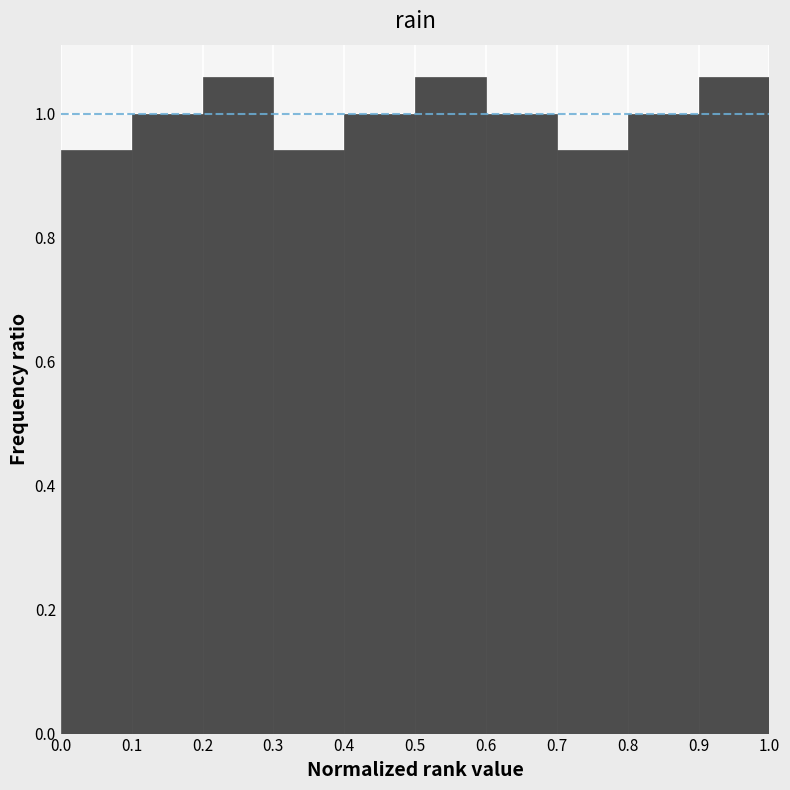

Reading left to right, list every bar in this chart as the range it spans on the x-axis followed by its height. The values are not printed on the chart, so give them approximately, as read against the axis.

0.0 to 0.1: 0.94
0.1 to 0.2: 1.00
0.2 to 0.3: 1.06
0.3 to 0.4: 0.94
0.4 to 0.5: 1.00
0.5 to 0.6: 1.06
0.6 to 0.7: 1.00
0.7 to 0.8: 0.94
0.8 to 0.9: 1.00
0.9 to 1.0: 1.06